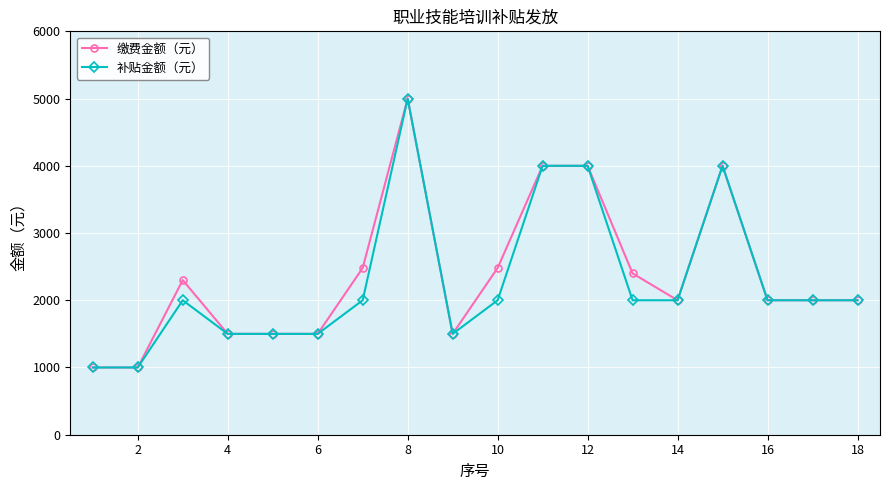

How many values in the 缴费金额（元） series are below 2000?

6